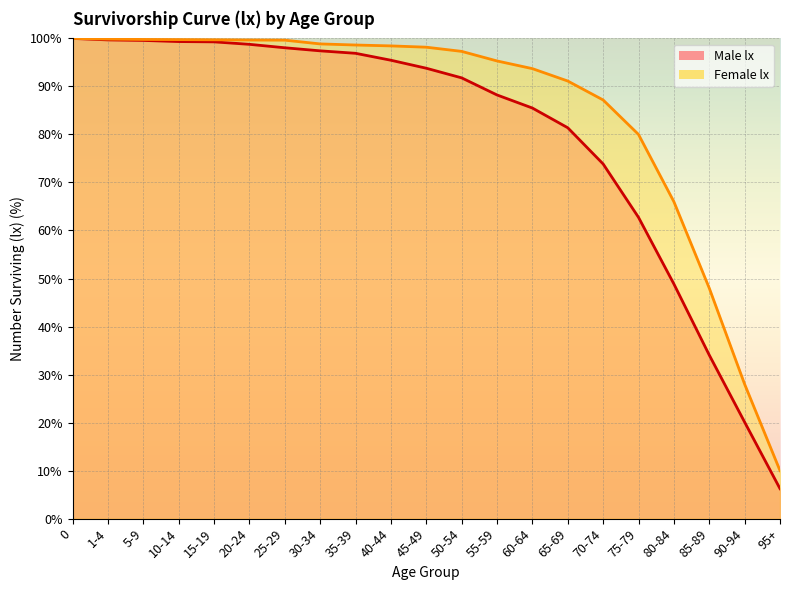

At which label is Male lx closest to 53?

80-84